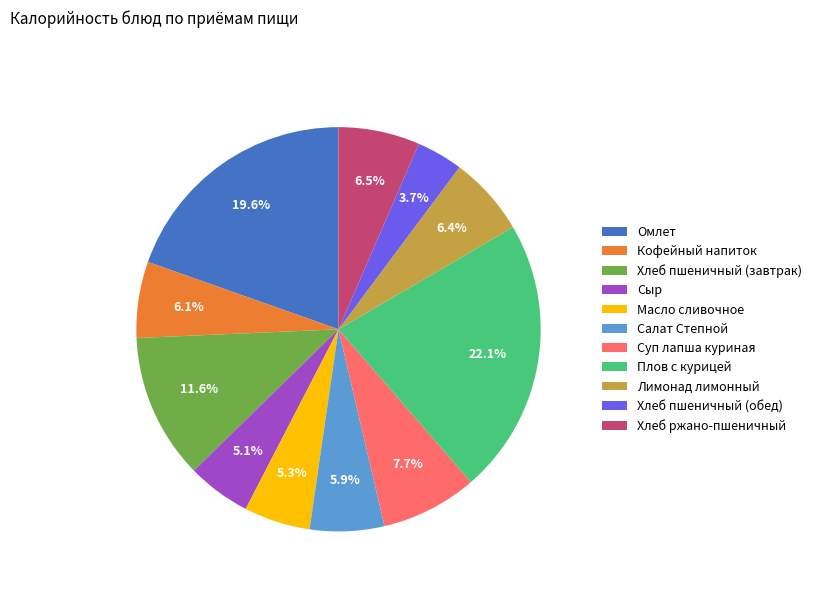

Which has a higher value, Плов с курицей or Сыр?

Плов с курицей